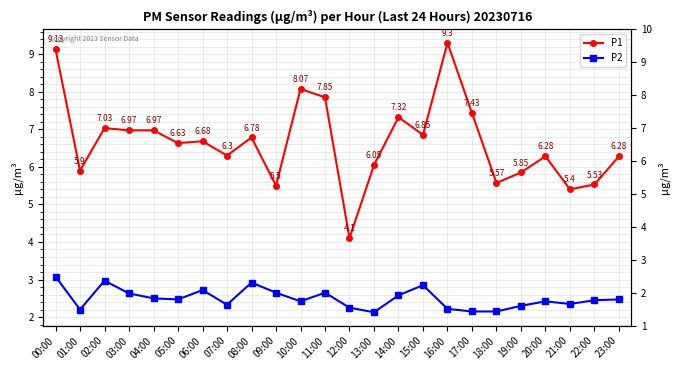

Does the chart display data point markers on the line(s)?

Yes